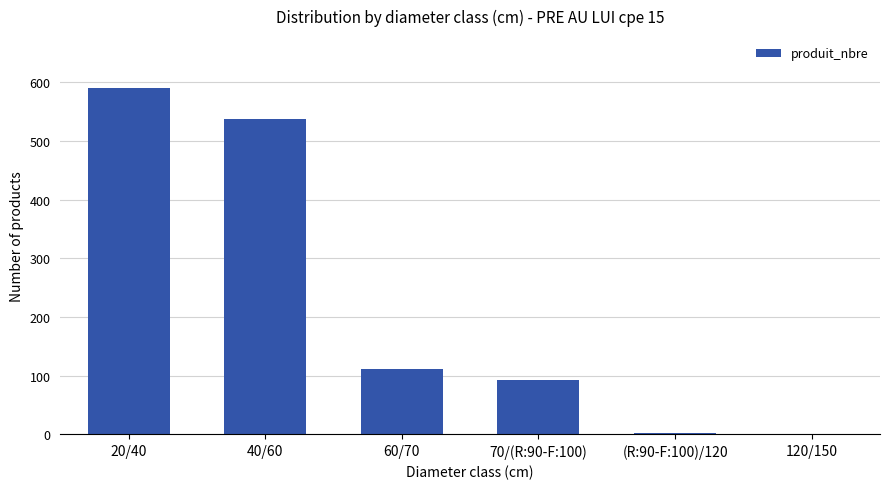

Which has a higher value, 40/60 or (R:90-F:100)/120?

40/60